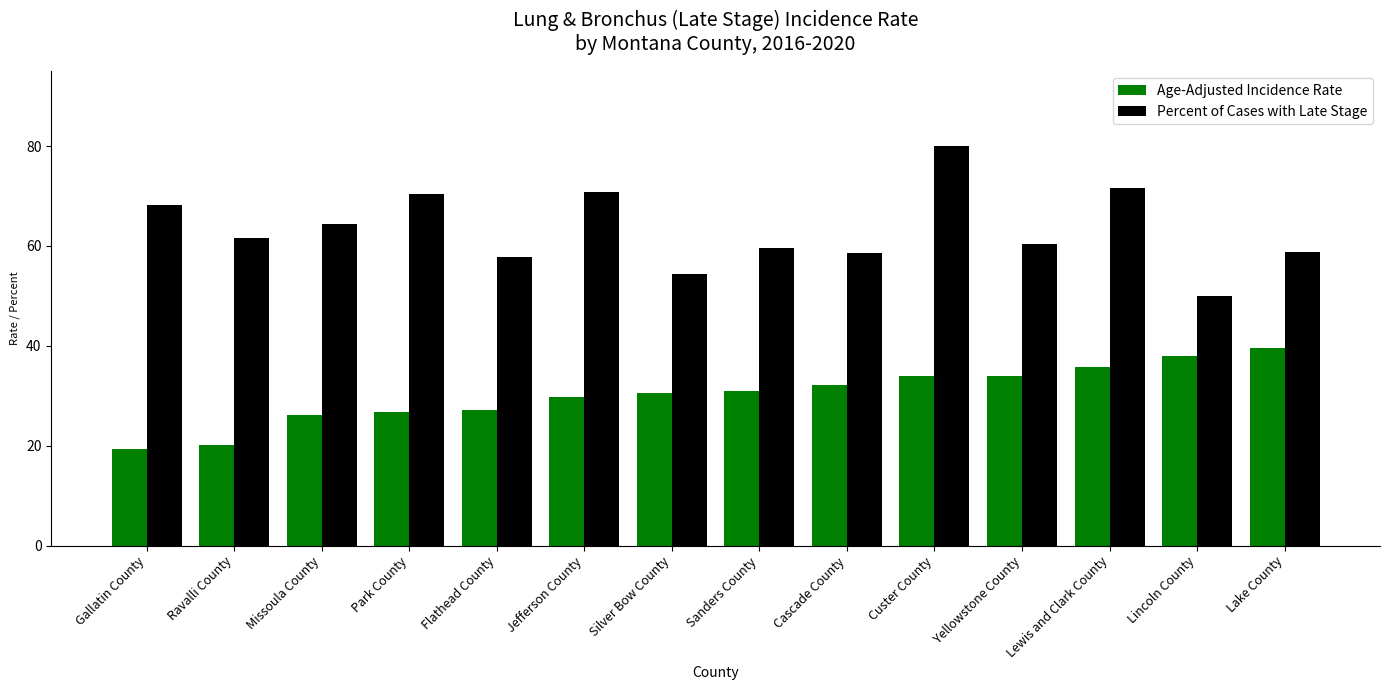

What is the greatest value displayed?

80.0